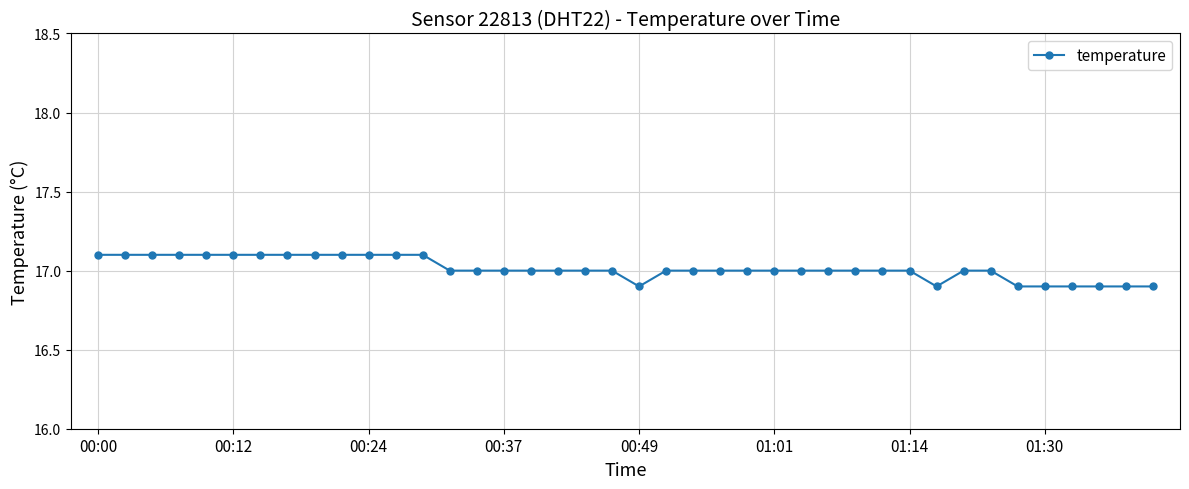

What is the sum of all values?

680.5